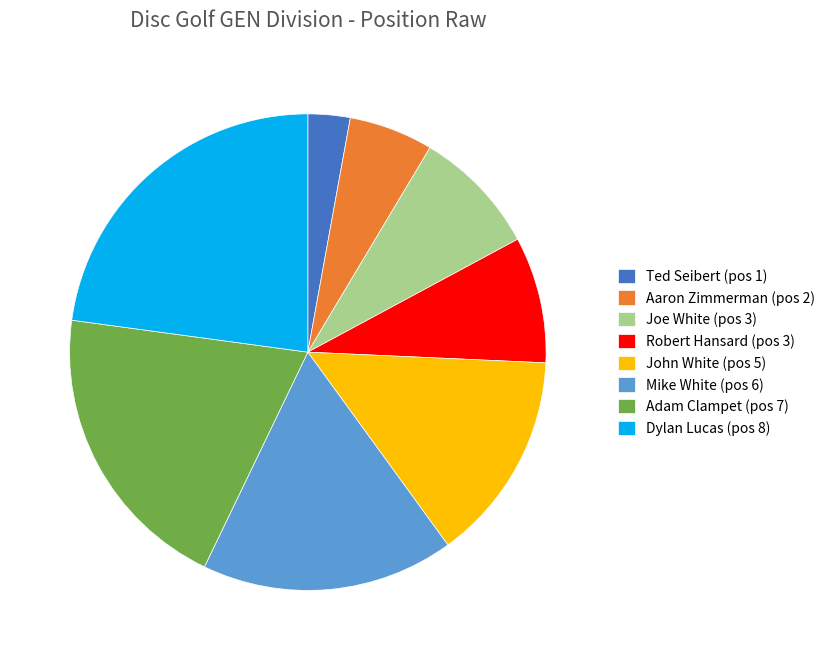

Combined, do Adam Clampet and Mike White account for over 50%?

No